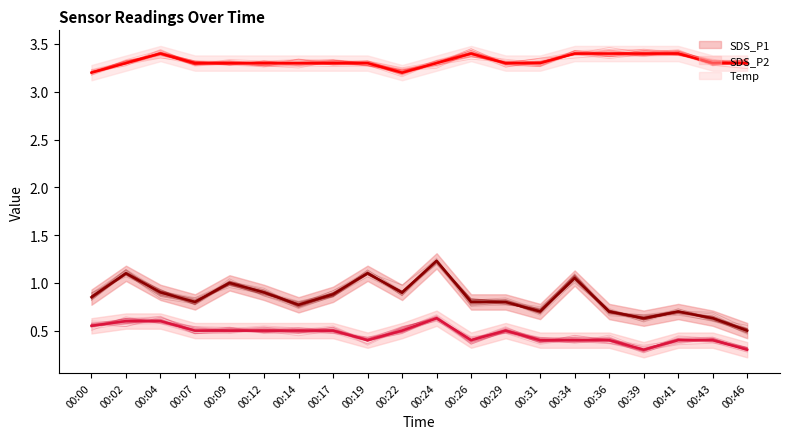

What is the average value of the SDS_P2 (mean) series?

0.5